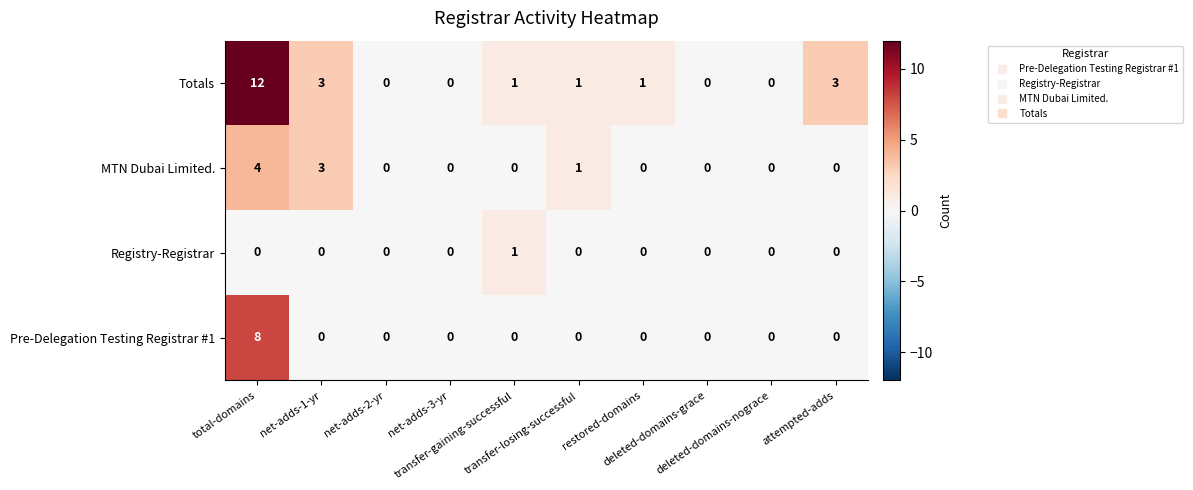

Count the MTN Dubai Limited. values in the range 0 to 1.

8